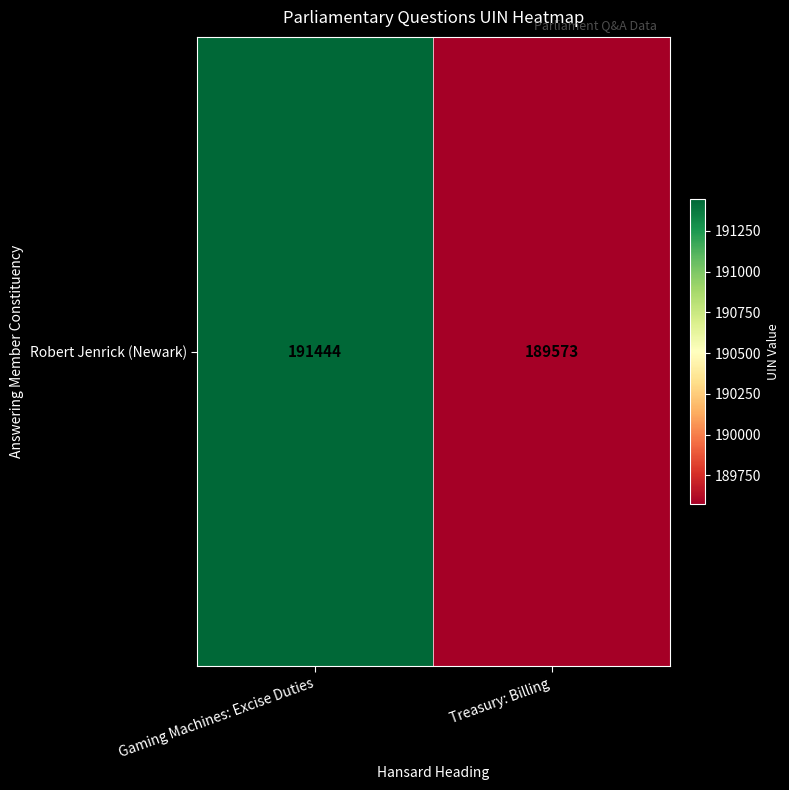

Which has a higher value, Gaming Machines: Excise Duties or Treasury: Billing?

Gaming Machines: Excise Duties